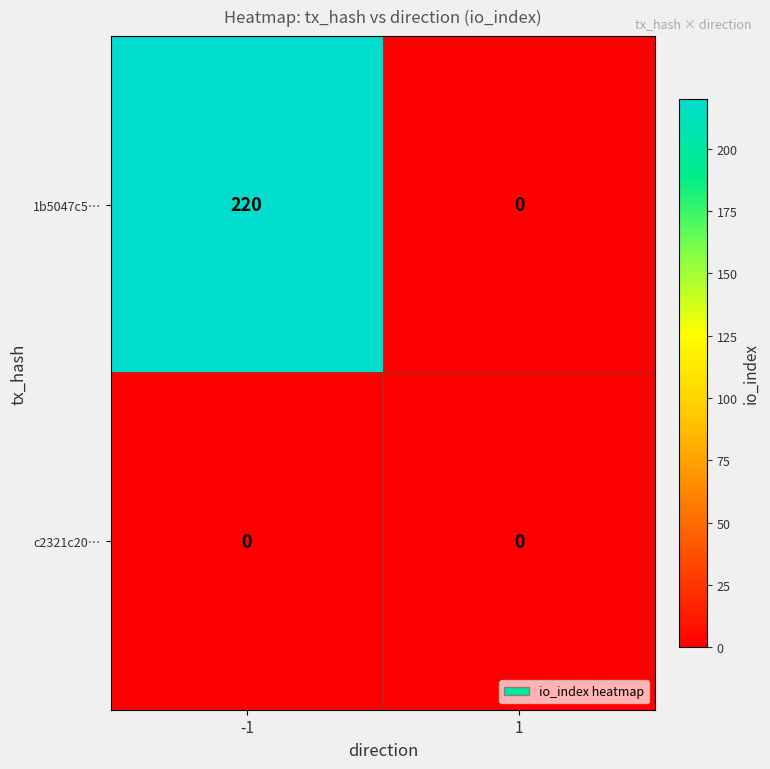

Reading left to right, transcribe all the data shown in this chart.

1b5047c5…: -1=220	1=0
c2321c20…: -1=0	1=0